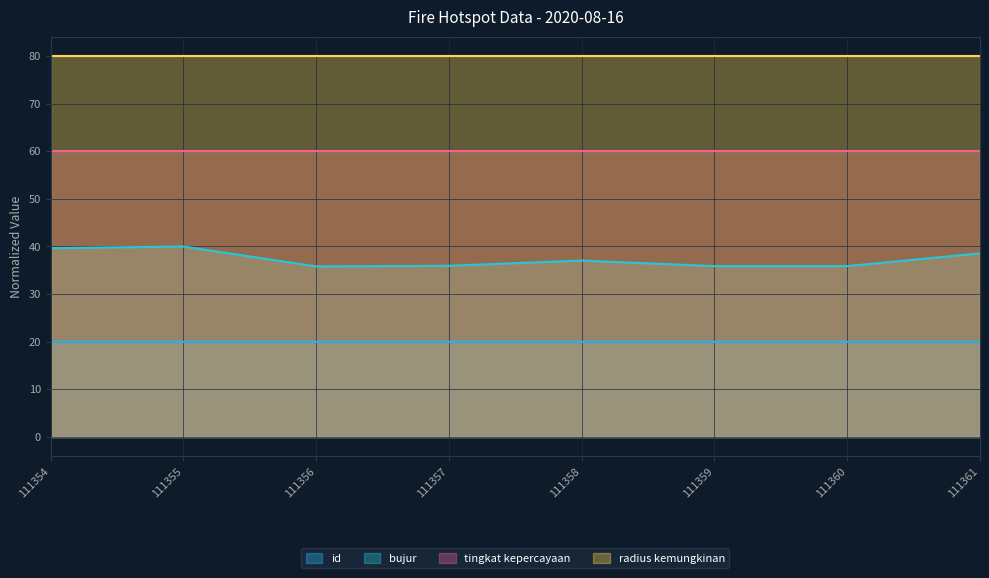

What is the total value across all series at 111358?

197.1